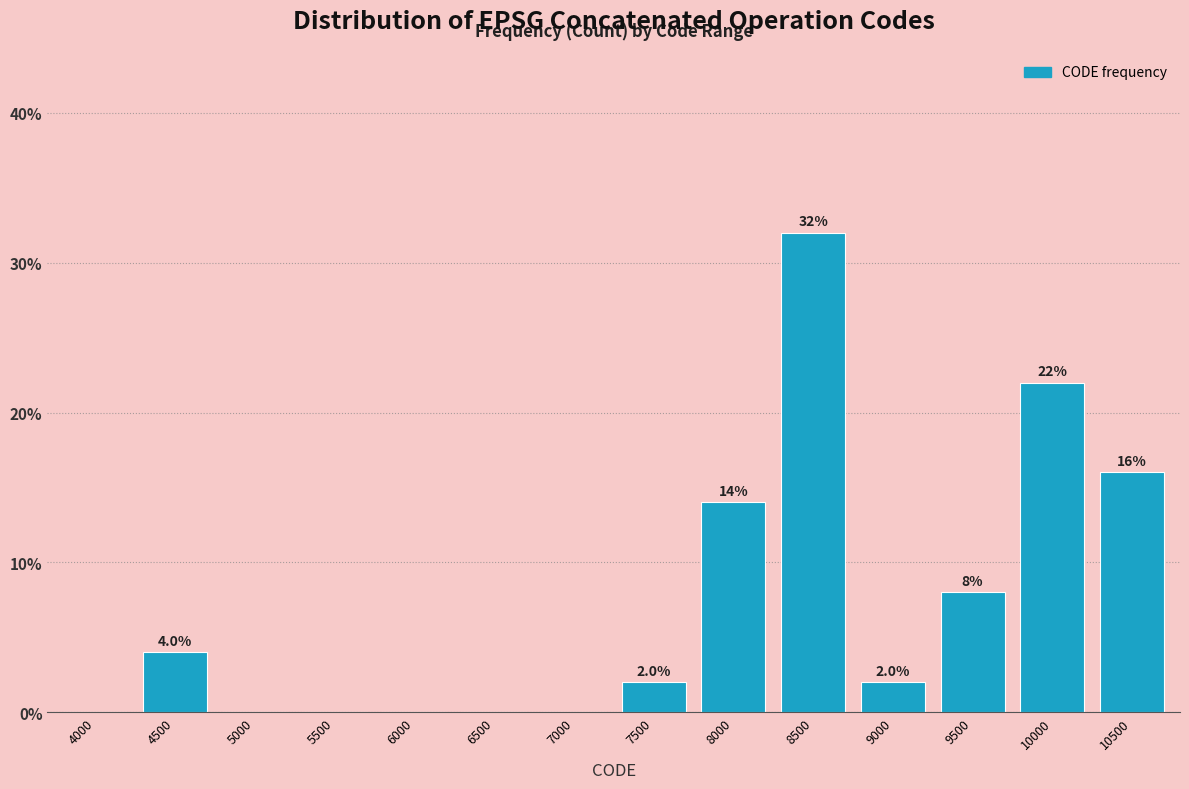

Reading left to right, extract all data points from this chart.

4000=0.0	4500=4.0	5000=0.0	5500=0.0	6000=0.0	6500=0.0	7000=0.0	7500=2.0	8000=14.0	8500=32.0	9000=2.0	9500=8.0	10000=22.0	10500=16.0